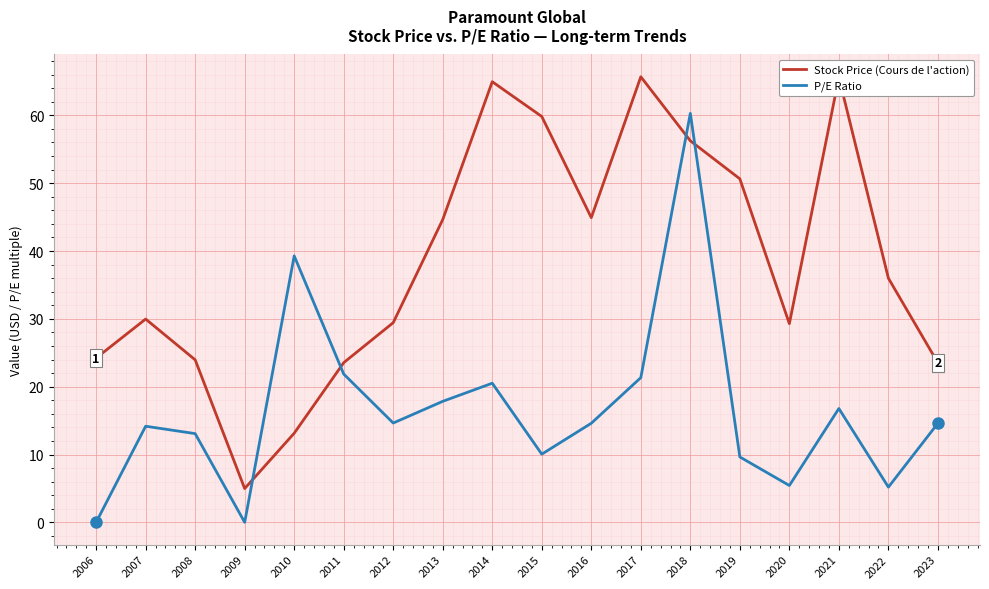

Where does the Stock Price (Cours de l'action) series first go above 35?

2013